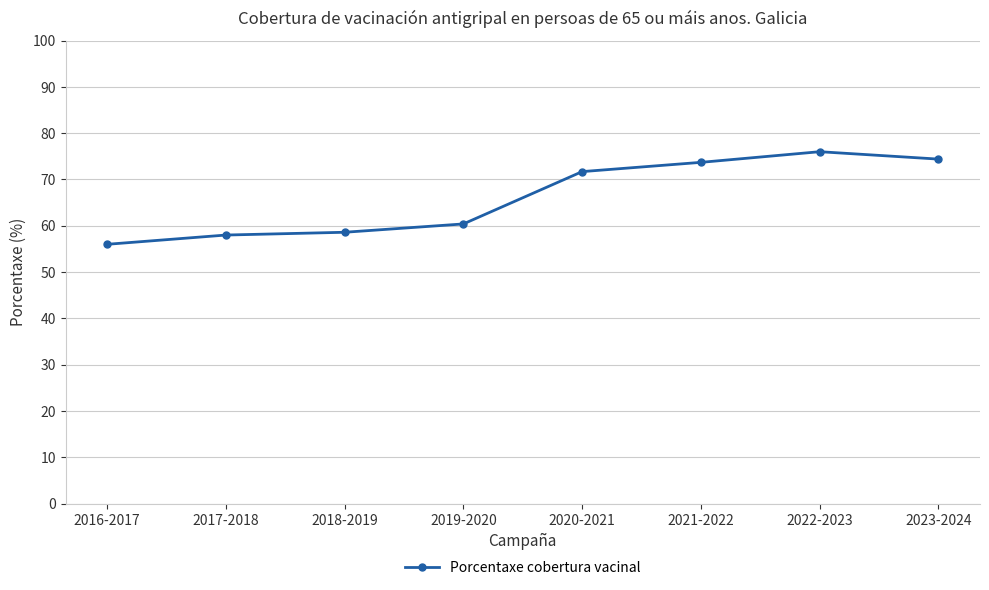

What is the difference between the maximum and minimum values?

20.0